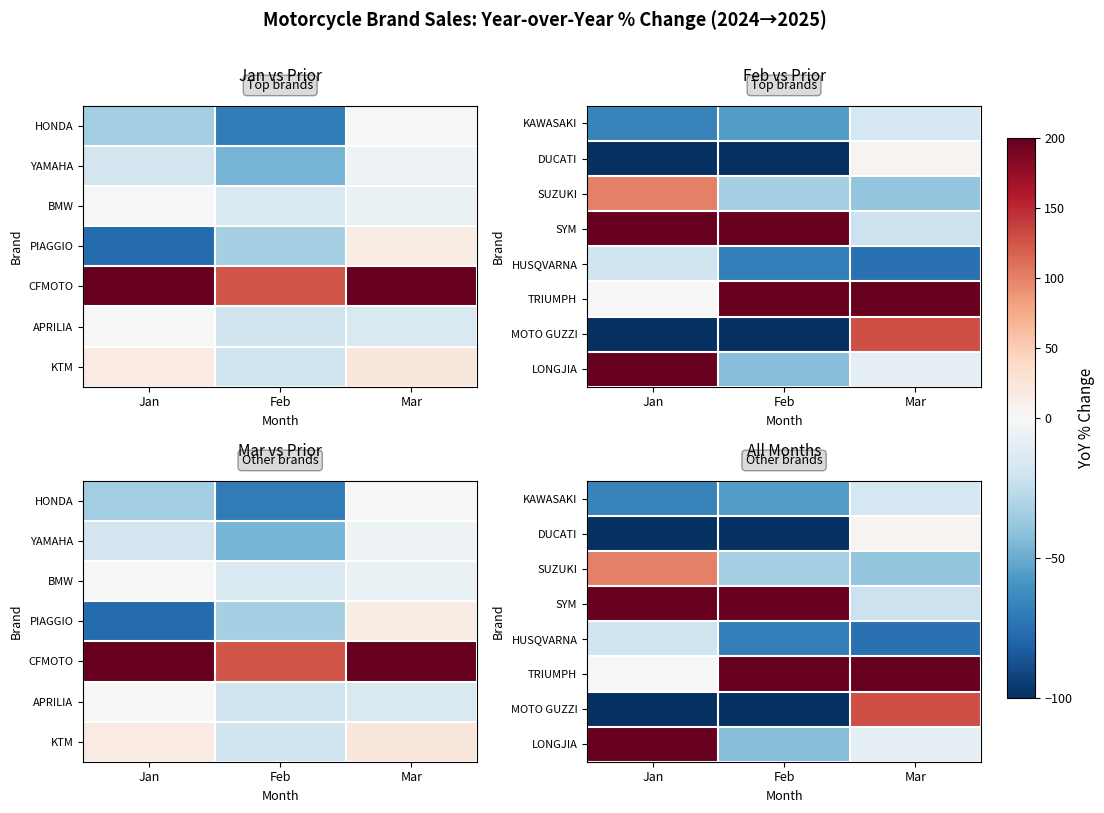

The LONGJIA series shows -15.5 at Mar. True or false?

False